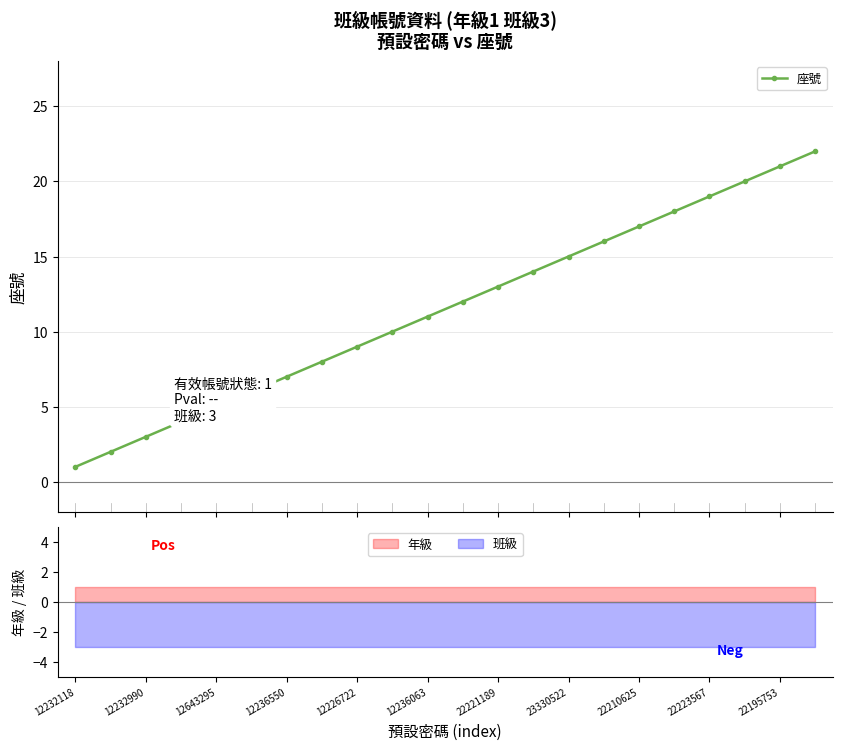

True or false: 座號 has more than 0 points higher than both neighbors.

False